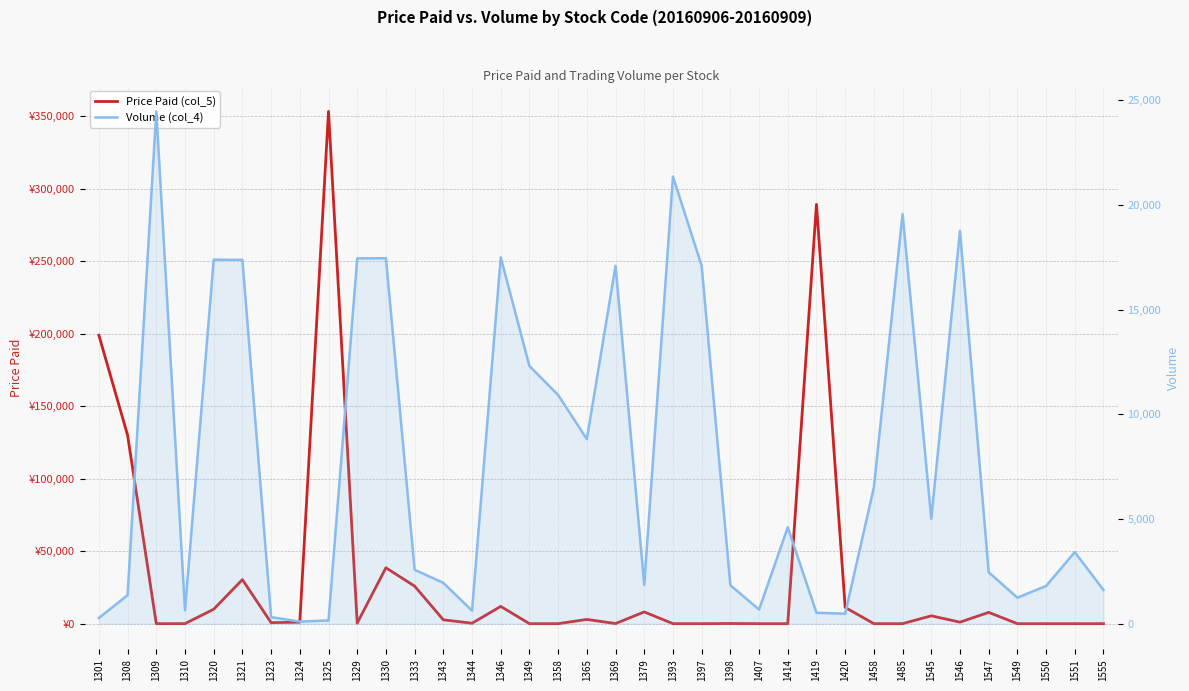

What are all the series names shown in the legend?

Price Paid (col_5), Volume (col_4)